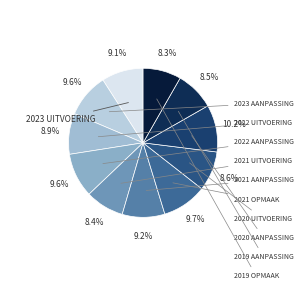

How many slices are in this pie chart?

11